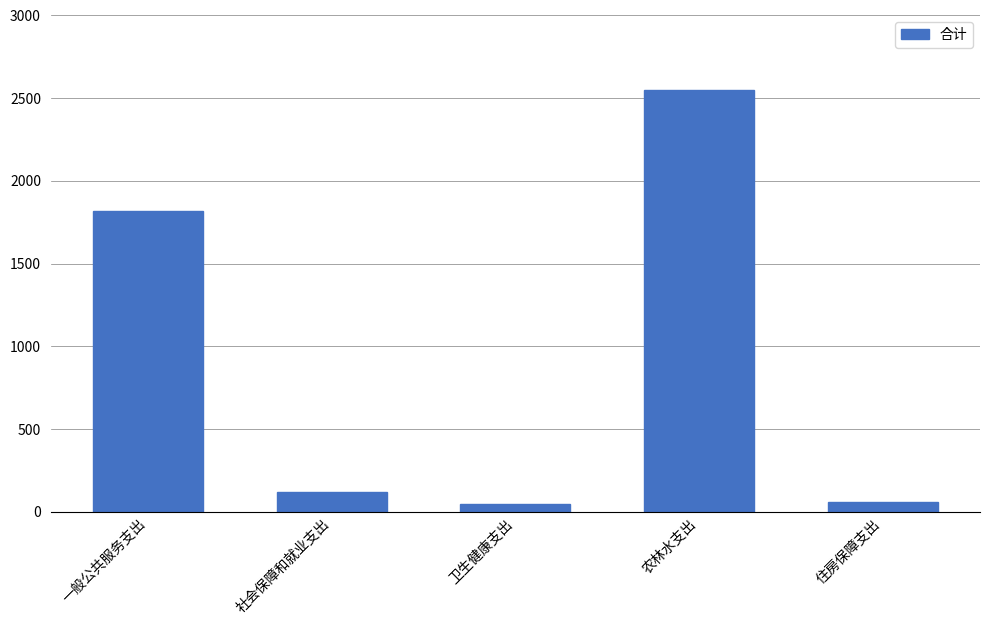

How many distinct data groups are displayed?

1